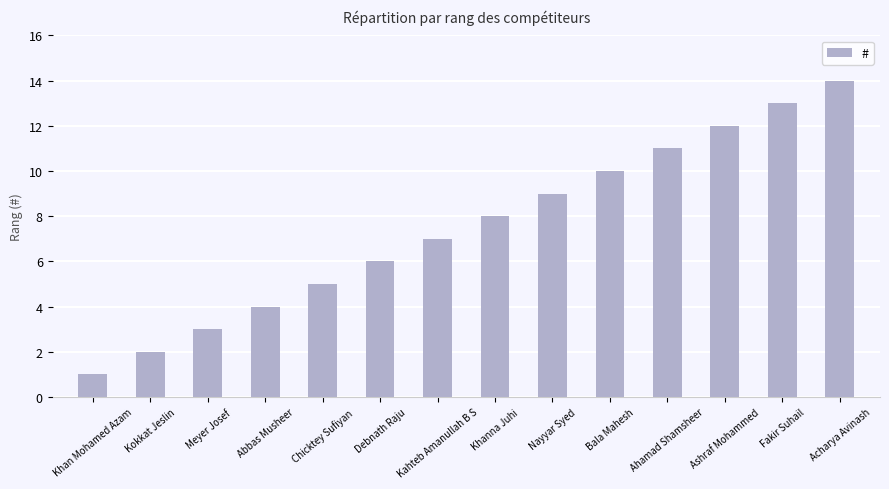

What is the smallest value displayed?

1